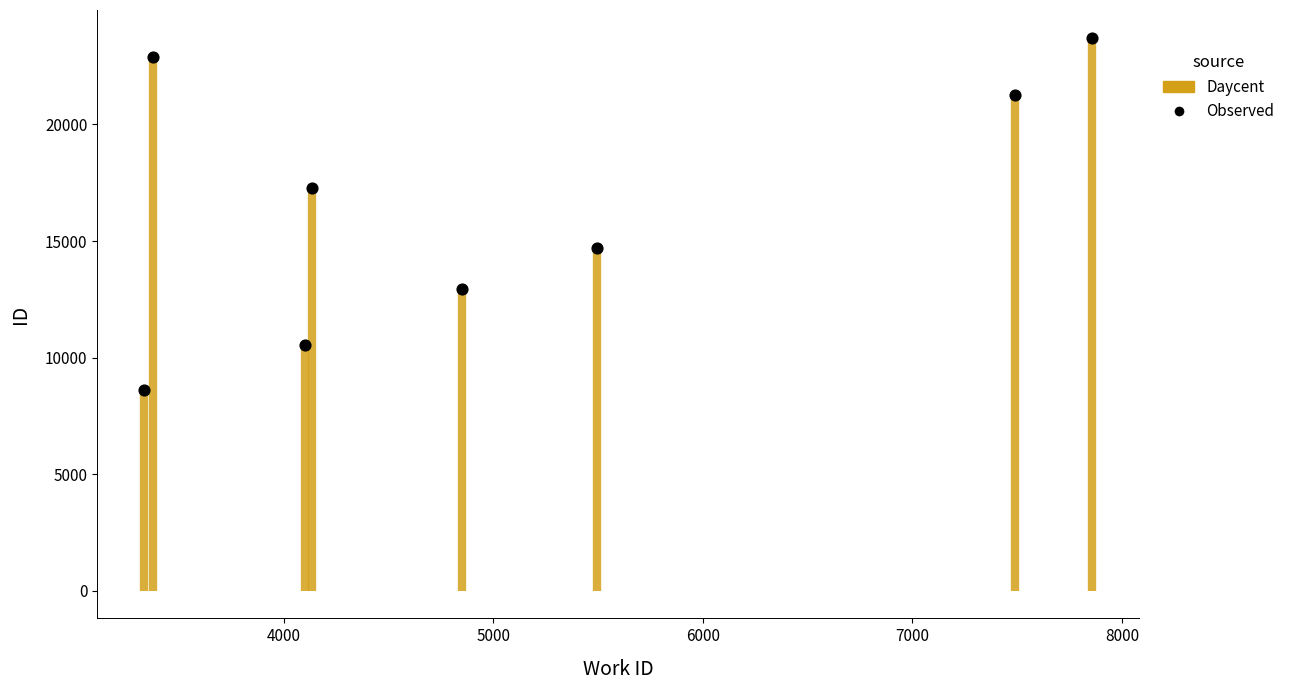

Between 4000 and 8000, which is larger?

8000